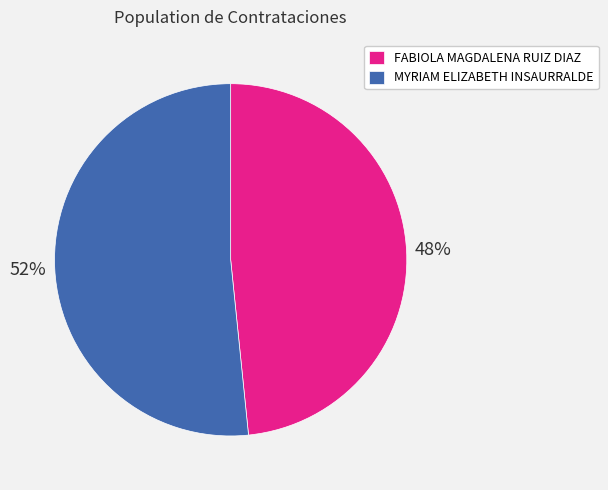

Which slice is the largest?

MYRIAM ELIZABETH INSAURRALDE